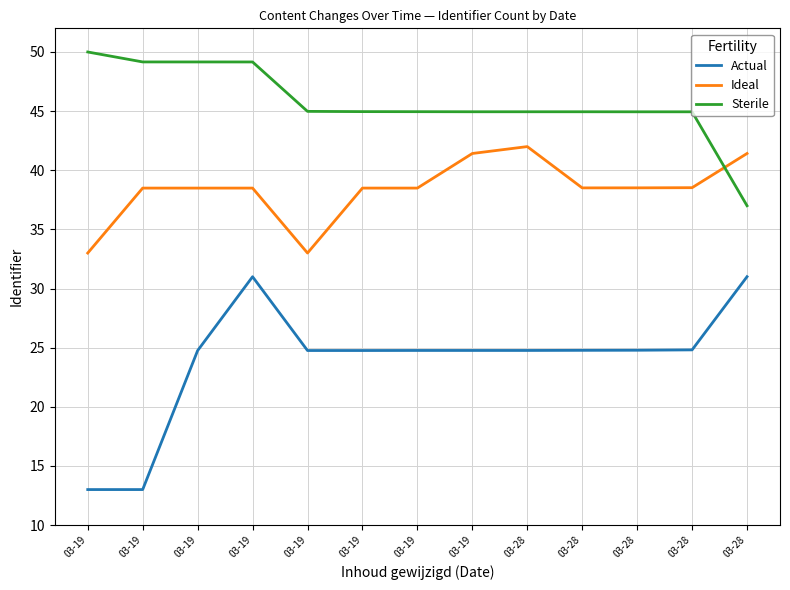

What are all the series names shown in the legend?

Actual, Ideal, Sterile